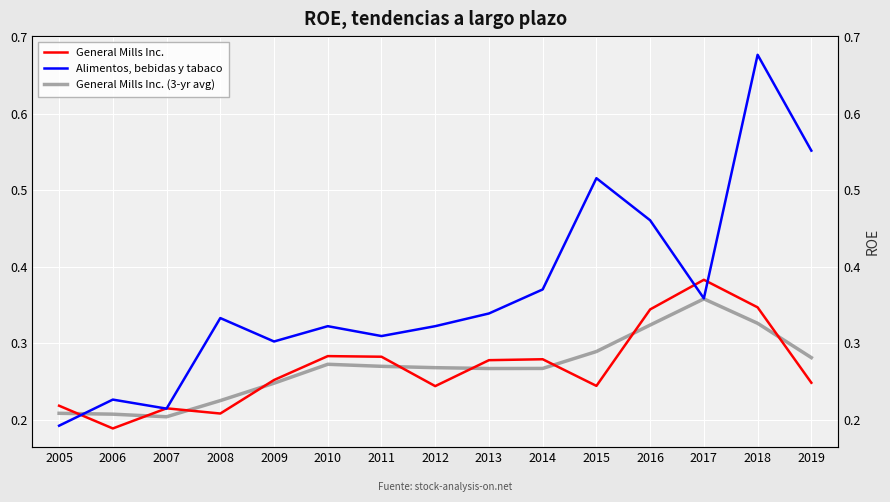

True or false: General Mills Inc. and General Mills Inc. (3-yr avg) intersect in this chart.

True